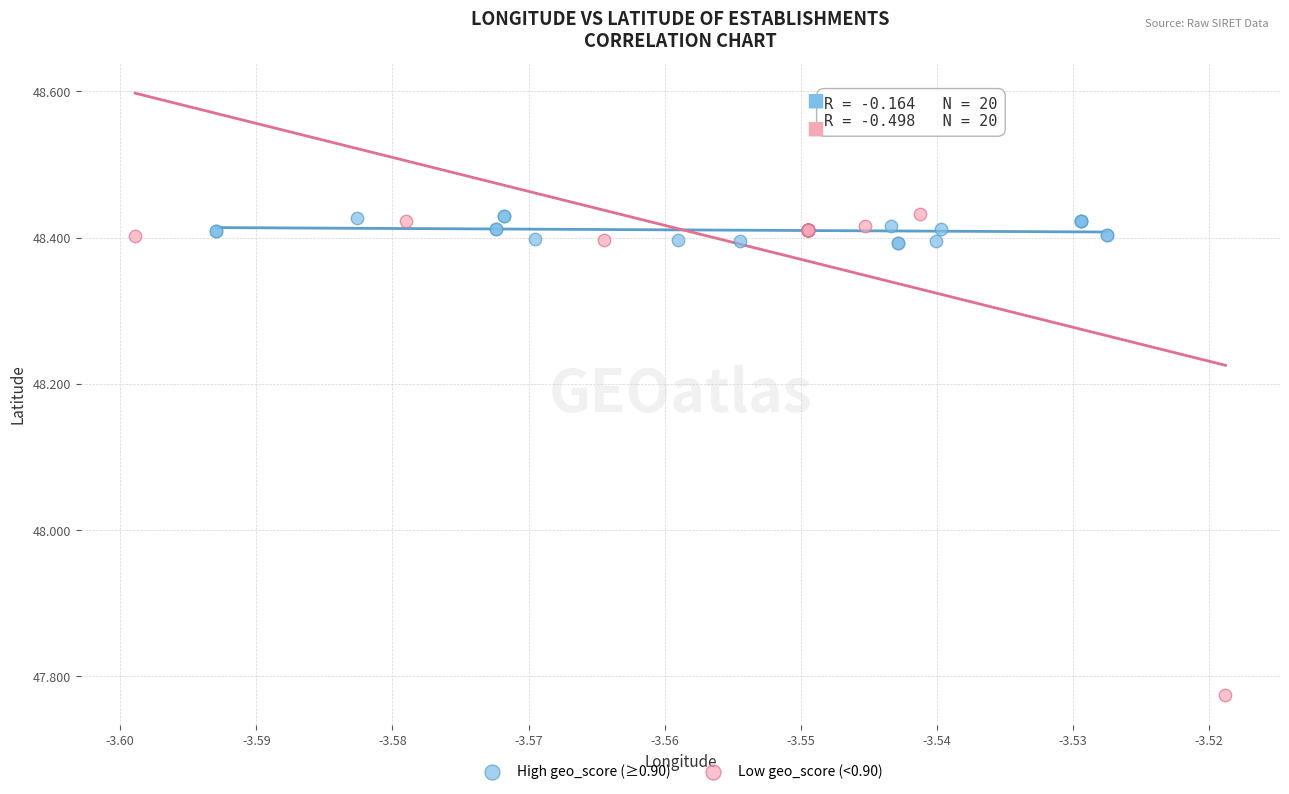

Which series reaches the minimum Y coordinate?

Low geo_score (<0.90)